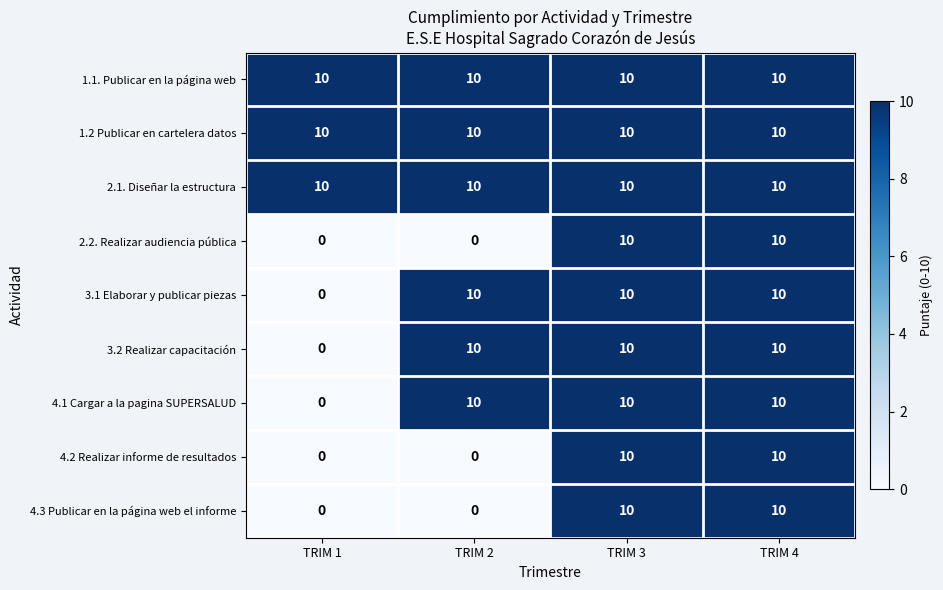

Is it true that 1.1. Publicar en la página web equals 10 at TRIM 2?

True